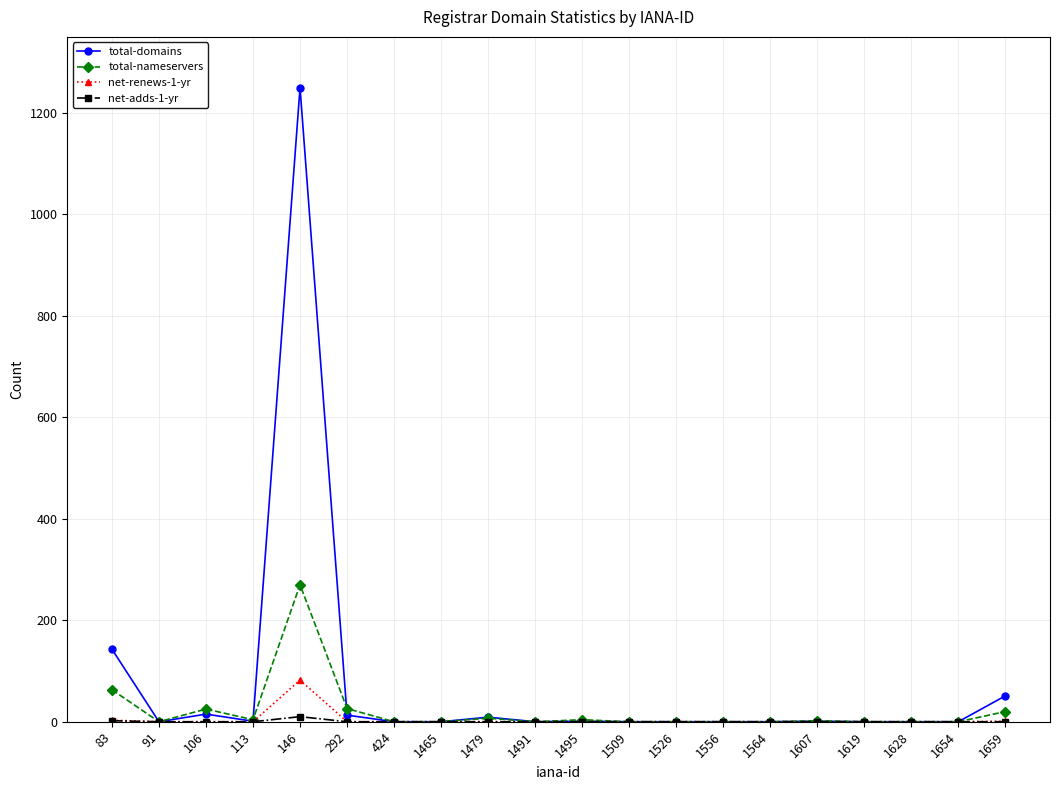

At which category does the chart reach its peak across all series?

146